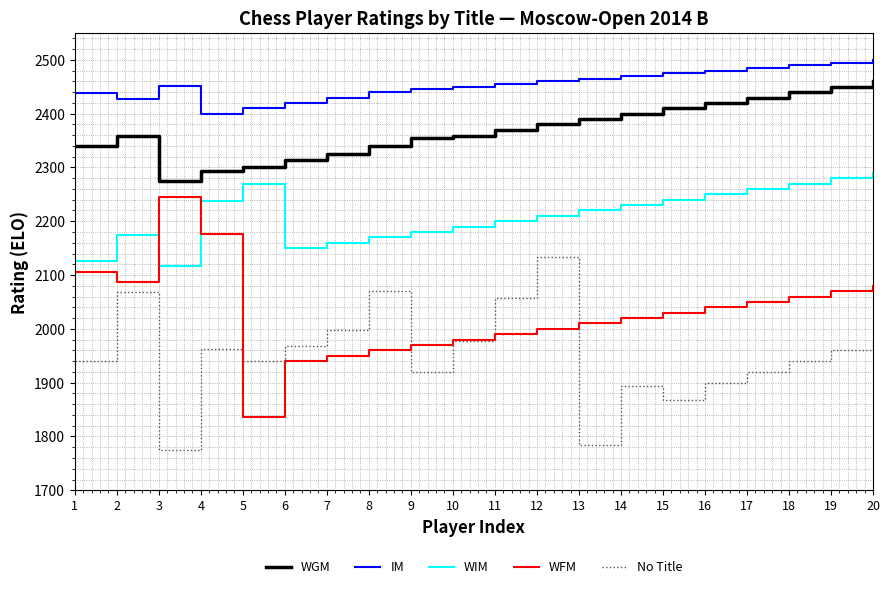

Is it true that WFM equals 2080 at 20?

True